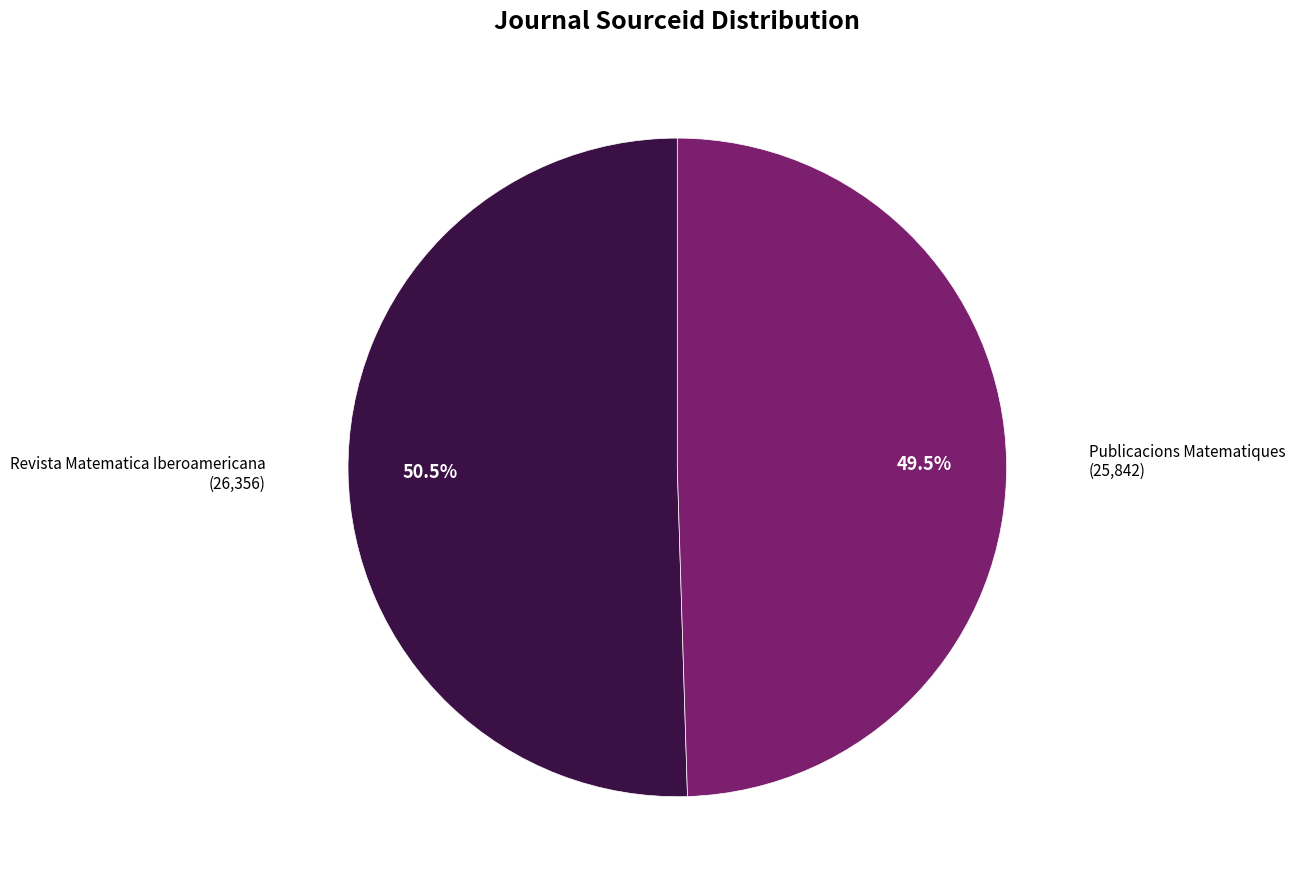

Does any single category account for the majority?

Yes